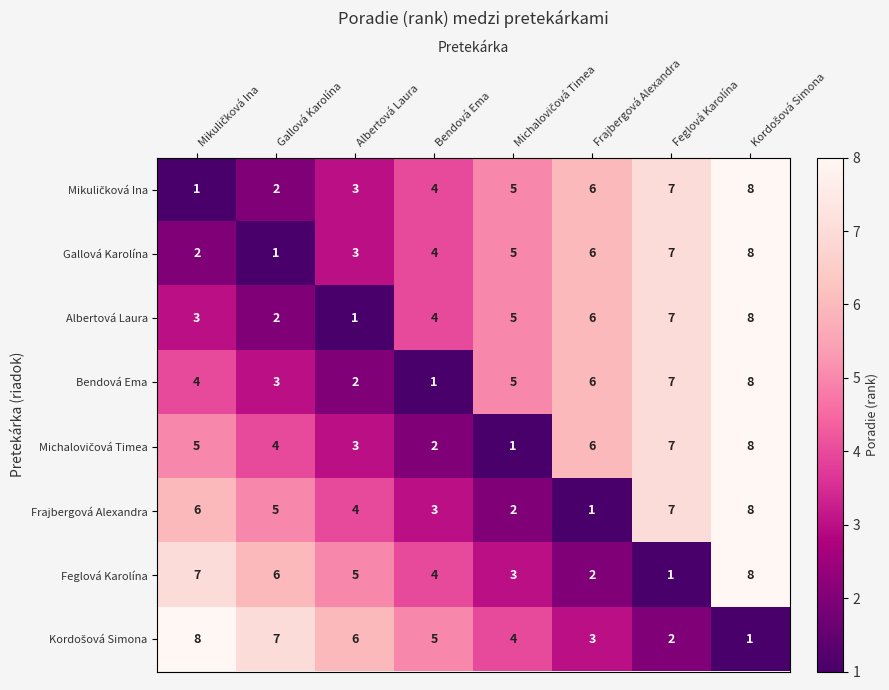

Between Albertová Laura and Bendová Ema, which series saw the biggest shift?

Albertová Laura